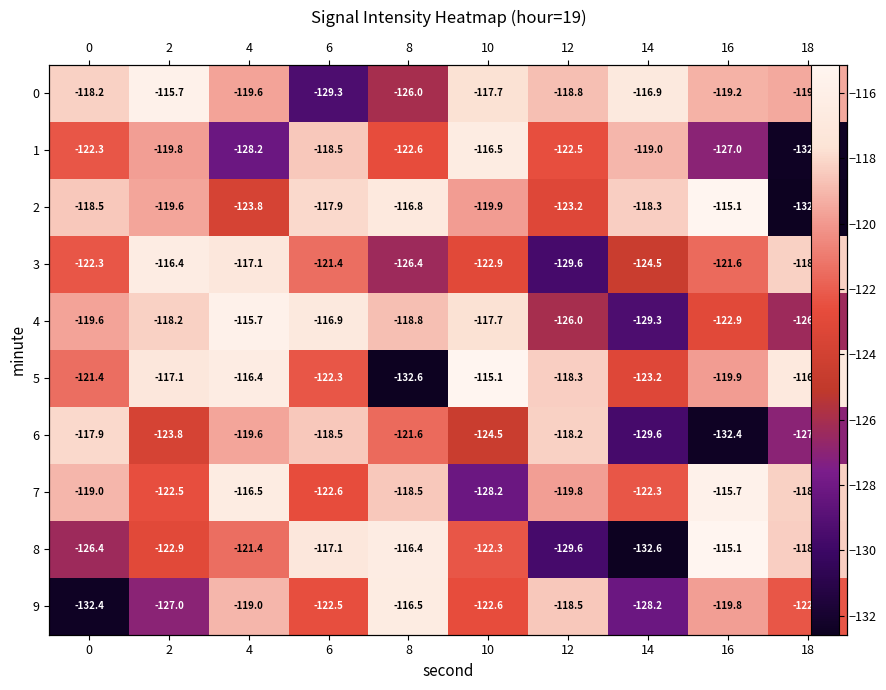

Rank the series by their maximum value, from lowest to highest.

6, 1, 9, 3, 0, 4, 7, 2, 5, 8